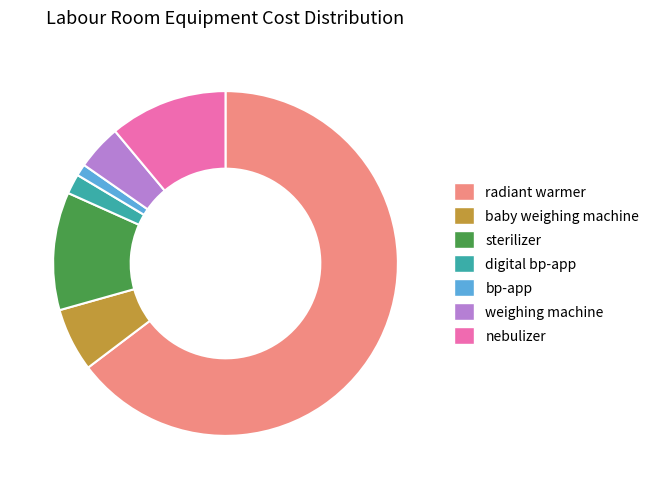

Count the number of slices in the pie.

7